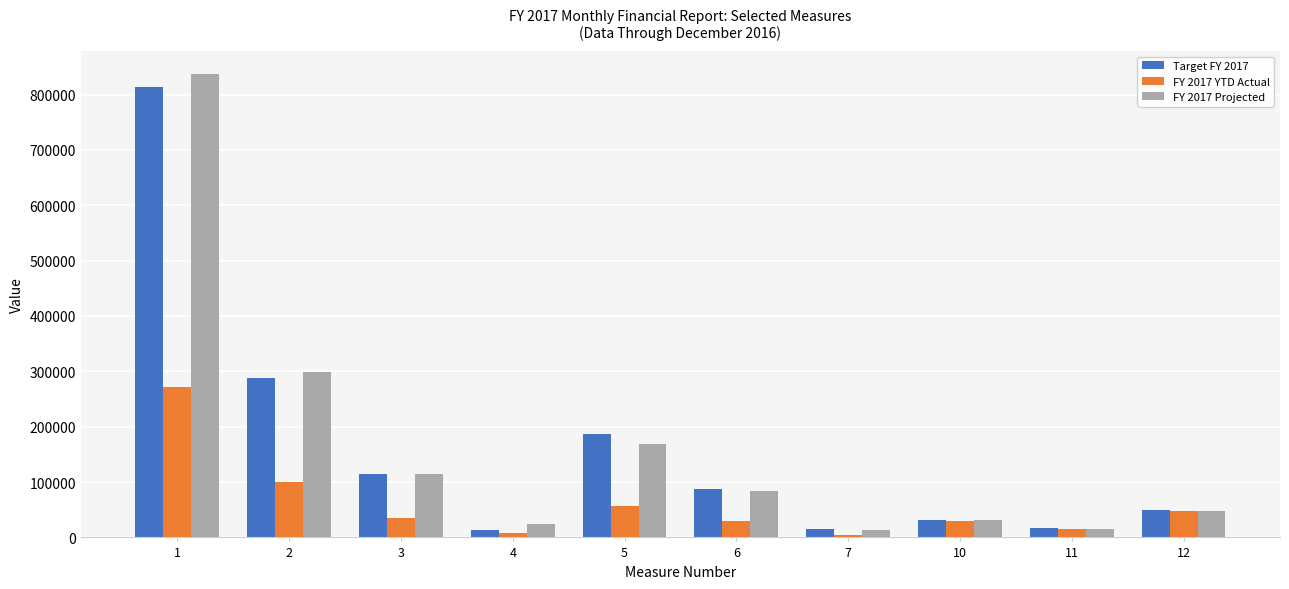

What is the total value across all series at 2?

685067.6